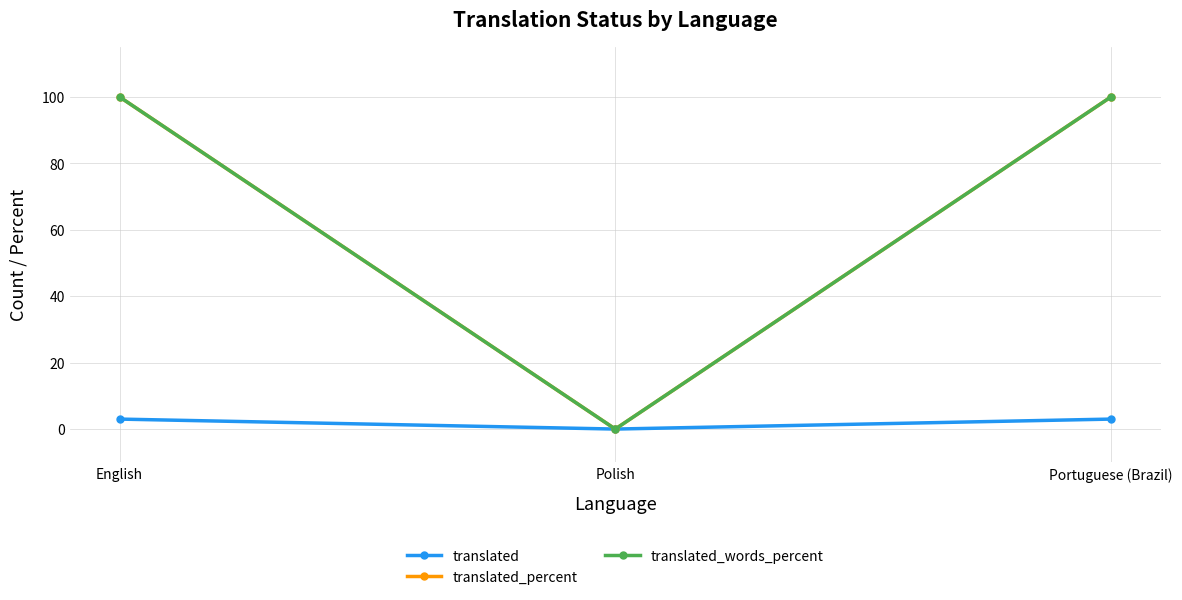

Is the value of translated_percent at Polish greater than the value of translated_words_percent at English?

No